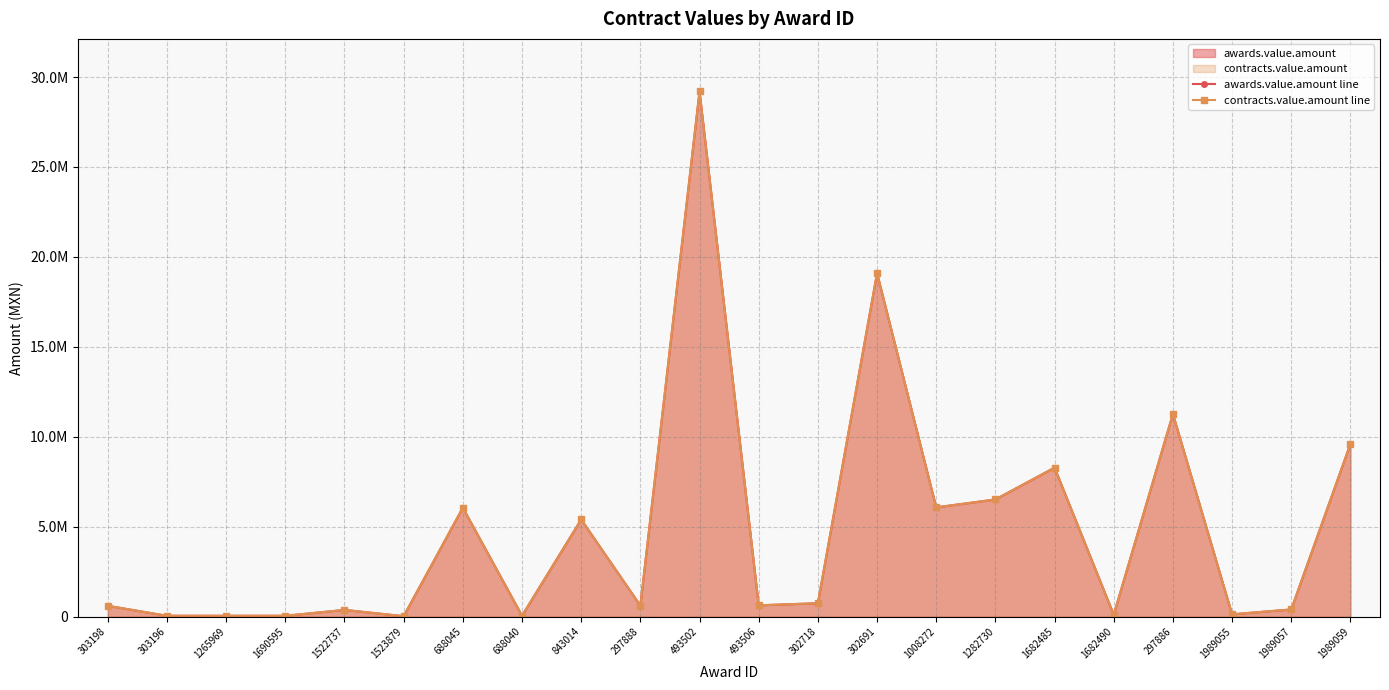

The value of awards.value.amount line at 1682490 is 105527.0. True or false?

True